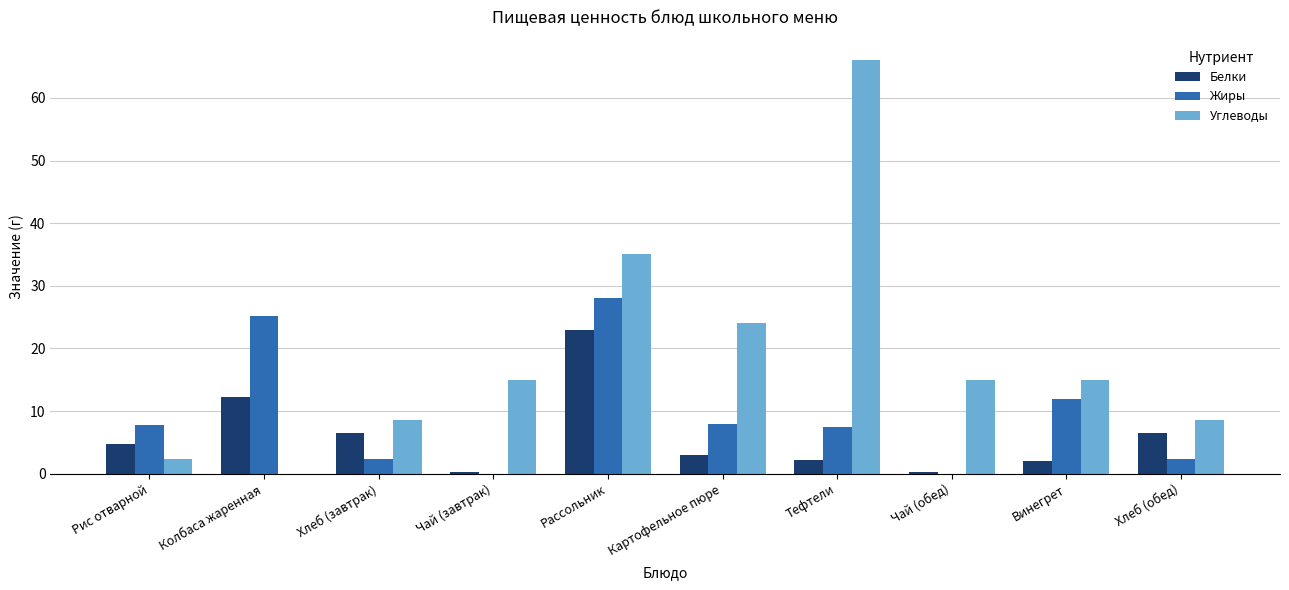

What value does the Жиры series have at Рассольник?

28.0